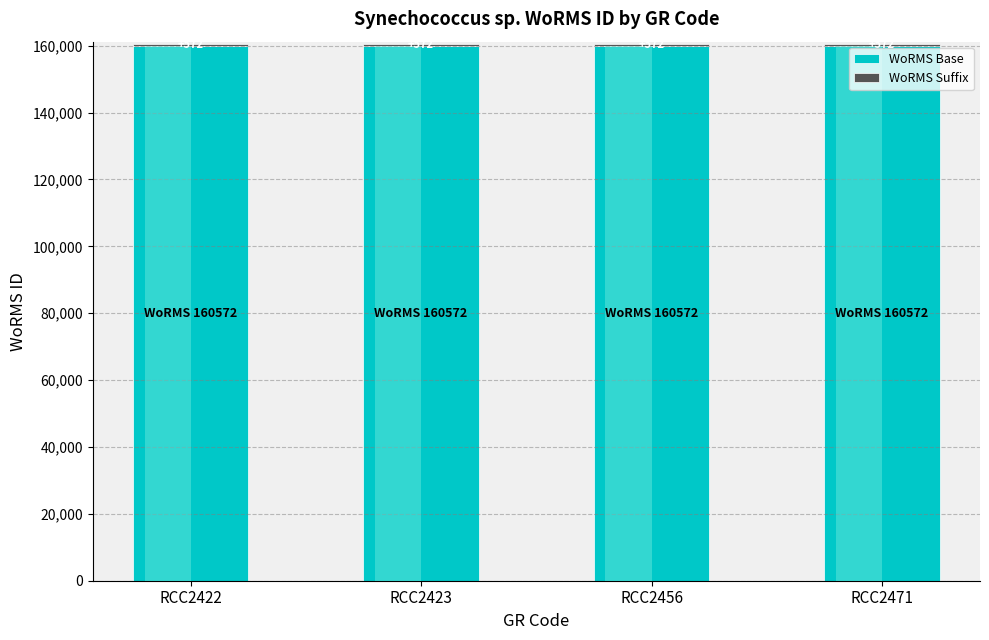

Reading right to left, extract all data points from this chart.

WoRMS Base: 160000	160000	160000	160000
WoRMS Suffix: 572	572	572	572